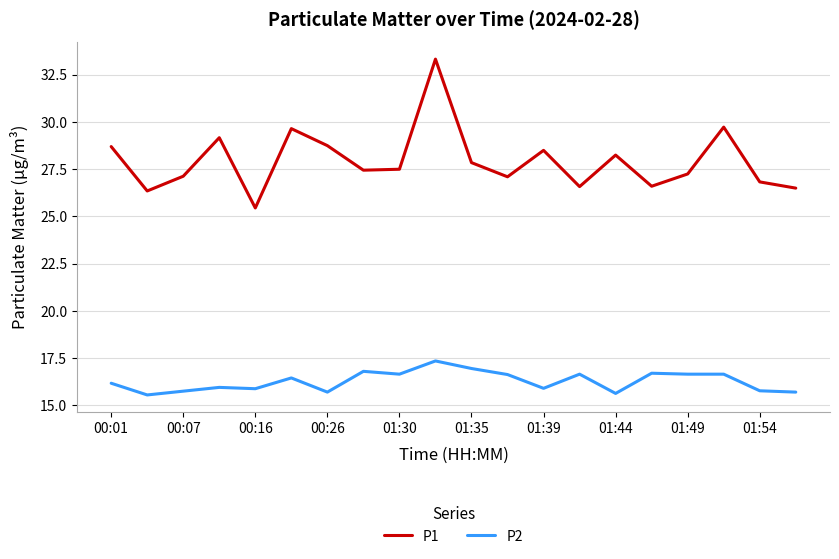

What is the difference between the maximum and minimum values in the P1 series?

7.9